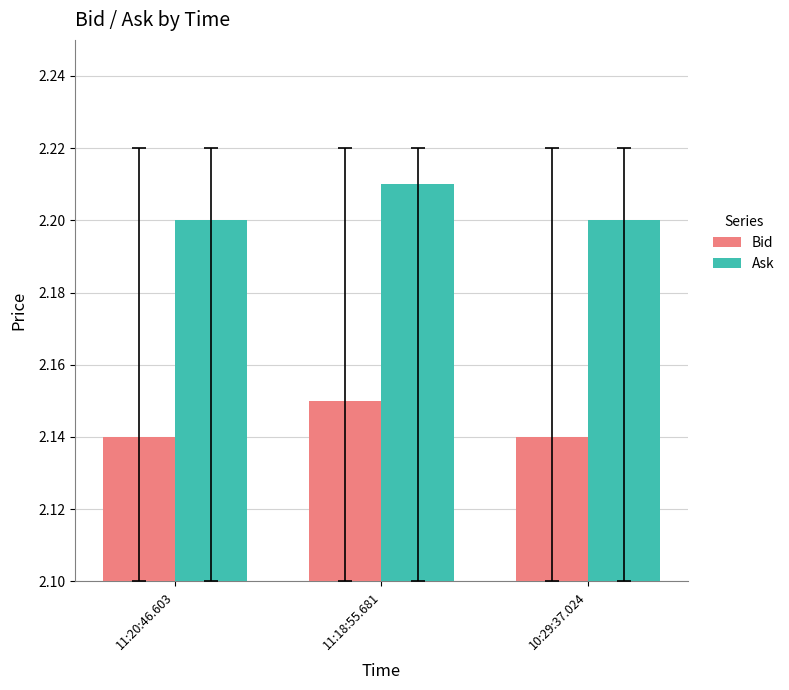

What is the label of the 3rd bar from the right?

11:20:46.603